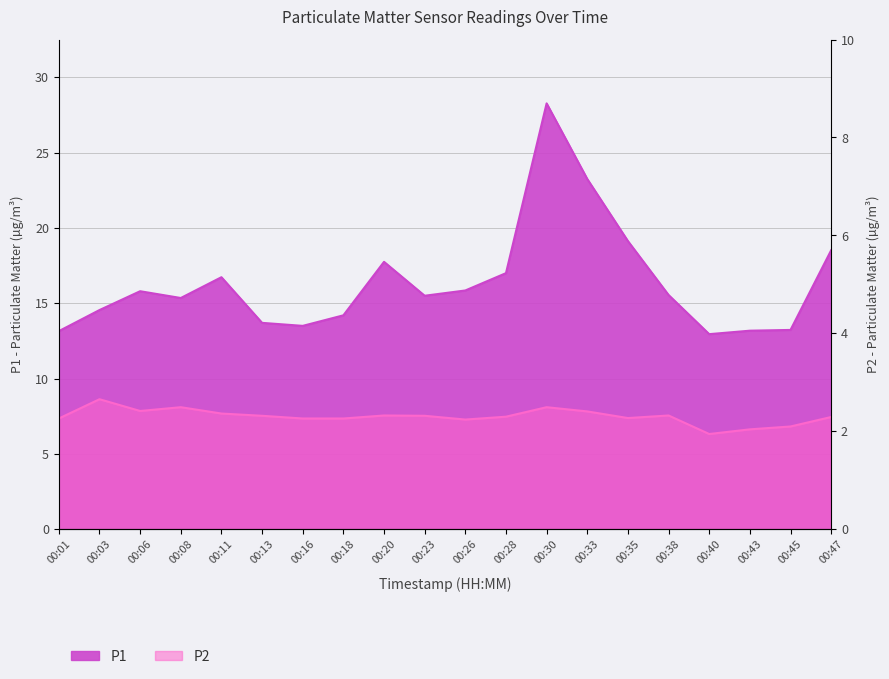

Between 00:35 and 00:38, which series saw the biggest shift?

P1